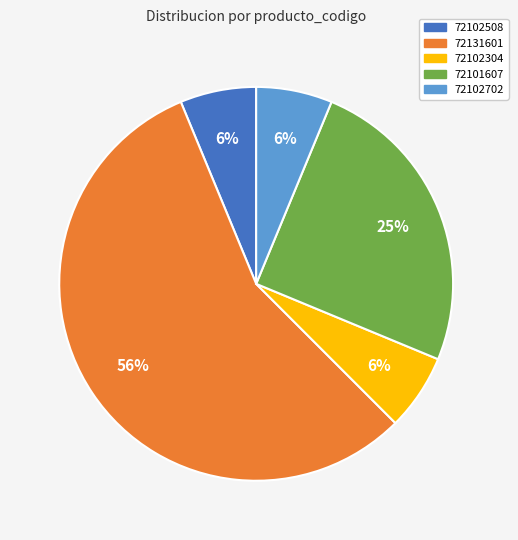

To the nearest percent, what is the average slice percentage?

20%